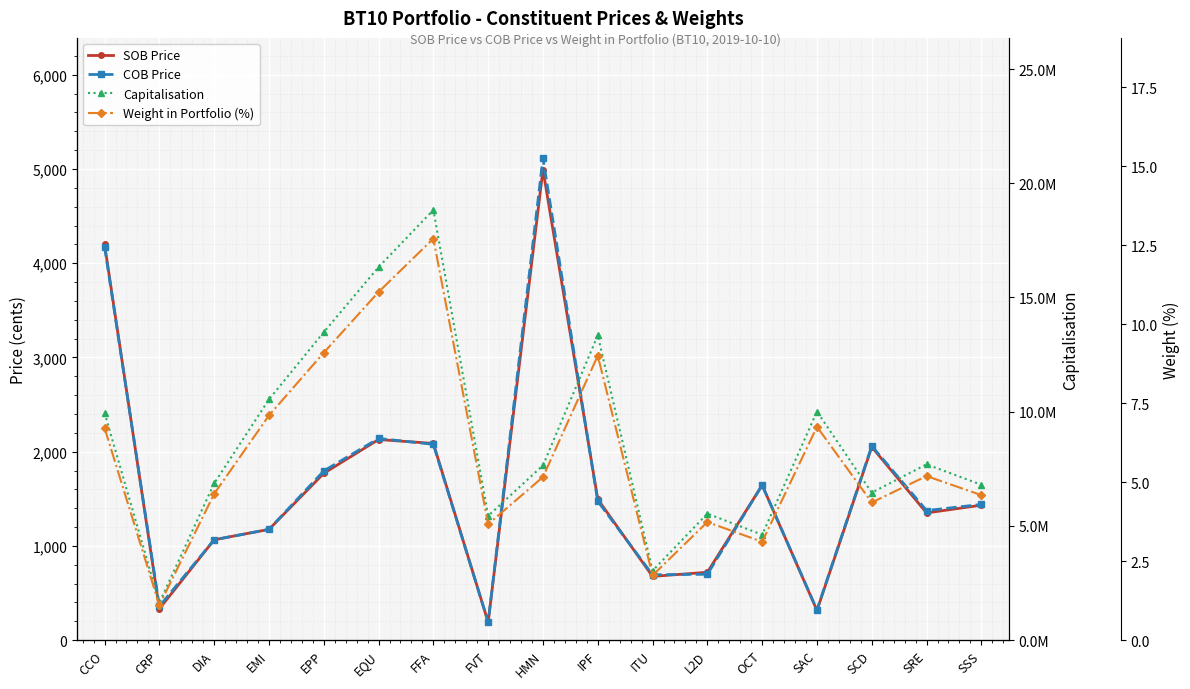

What is the label of the 8th point from the left?

FVT